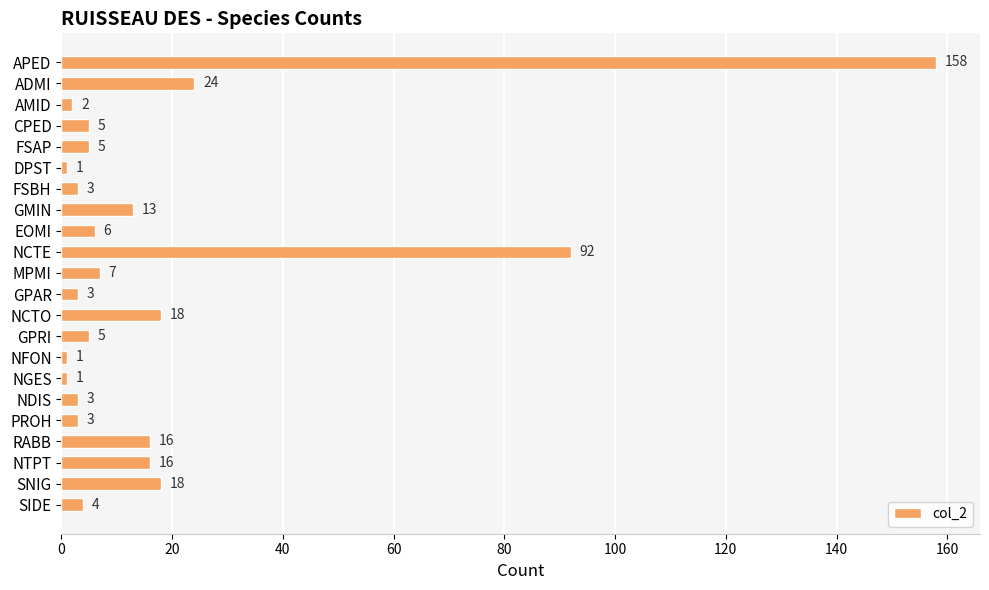

What value does the data have at SIDE, to the nearest 5?

5